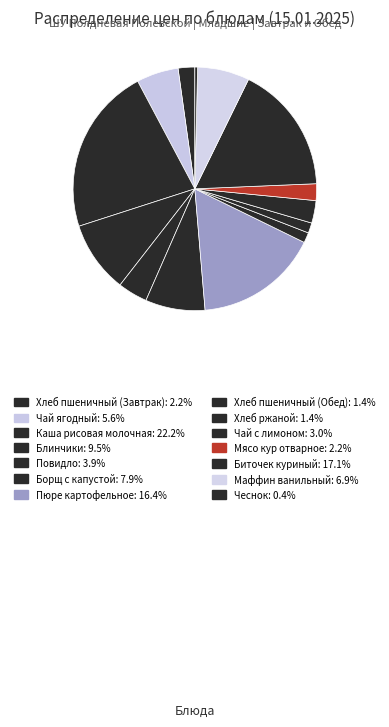

Between Чеснок and Чай с лимоном, which is larger?

Чай с лимоном